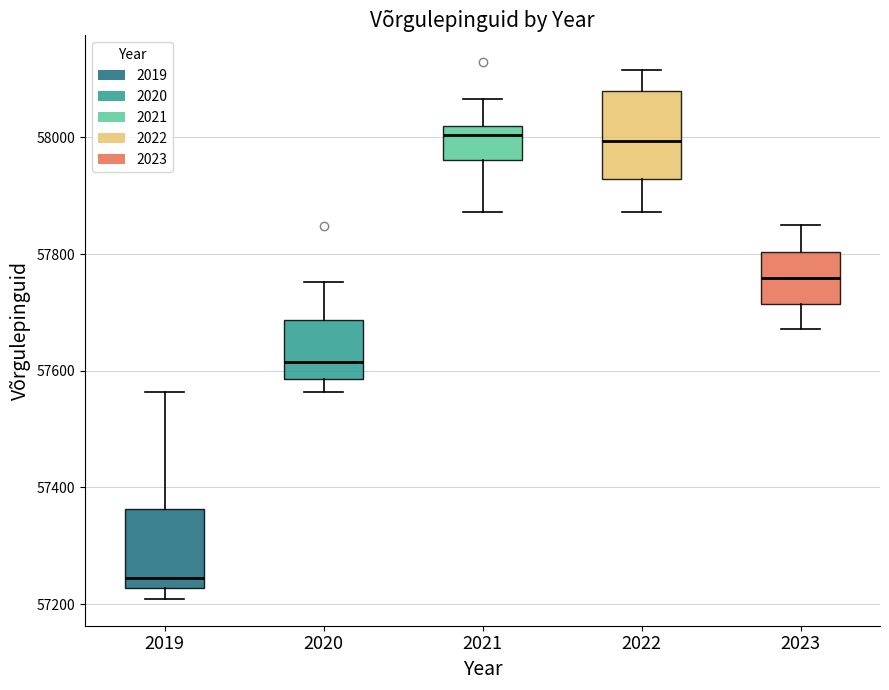

Reading left to right, read every box against the y-axis: the position of its median line, the range the box covers, and the ends of its whiskers. The values are not printed on the chart, so give them approximately, as read against the axis.

2019: median 57240, box 57220 to 57360, whiskers 57200 to 57560
2020: median 57620, box 57580 to 57680, whiskers 57560 to 57760
2021: median 58000, box 57960 to 58020, whiskers 57880 to 58060
2022: median 58000, box 57920 to 58080, whiskers 57880 to 58120
2023: median 57760, box 57720 to 57800, whiskers 57680 to 57860